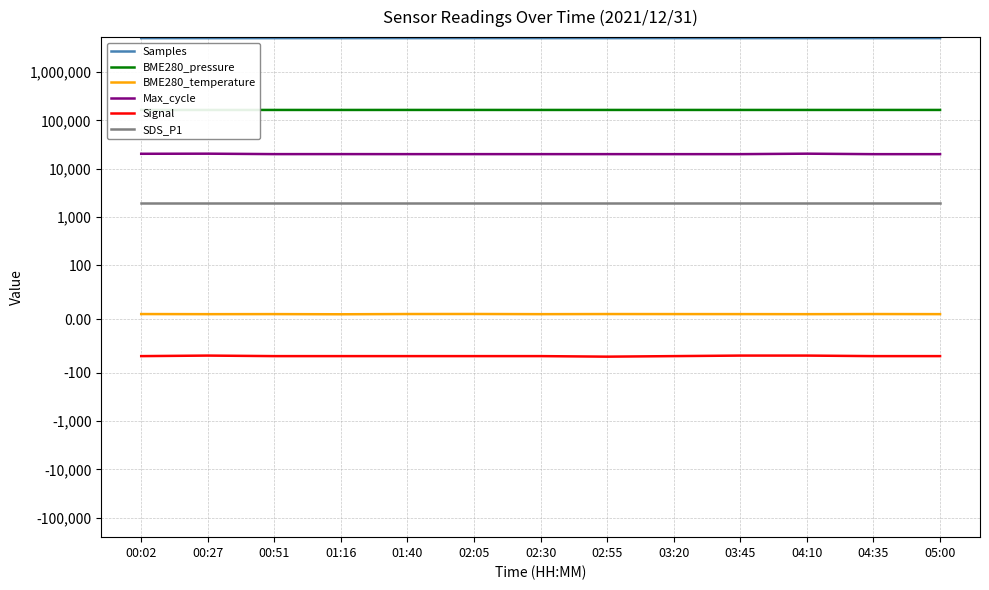

Is it true that BME280_pressure equals 55835.5 at 02:30?

False